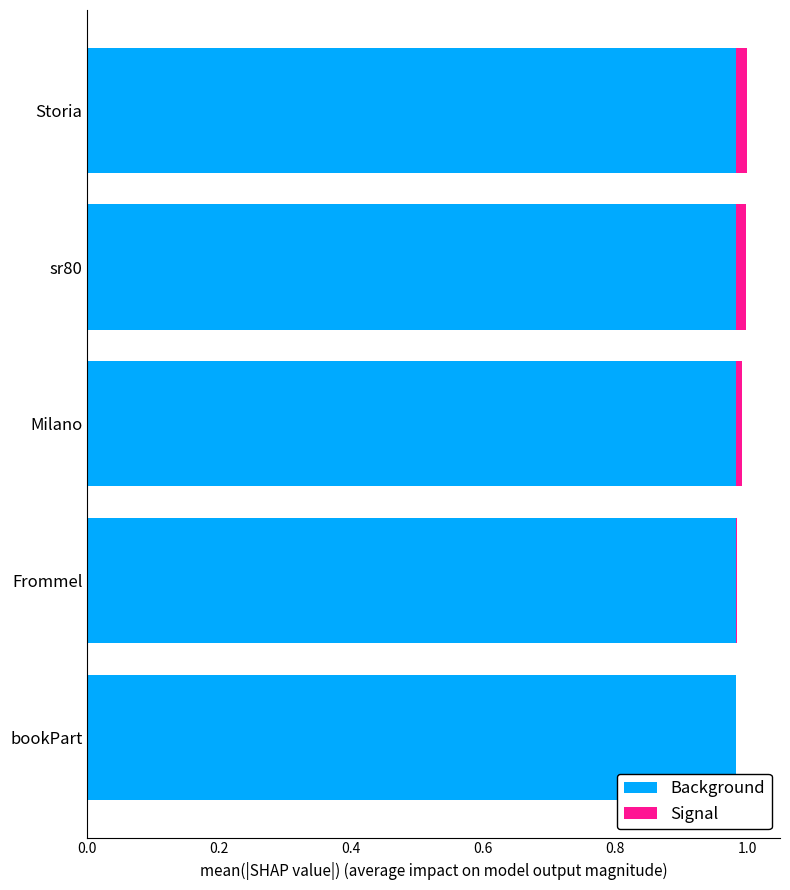

True or false: Background has a value of 1.6 at sr80.

False